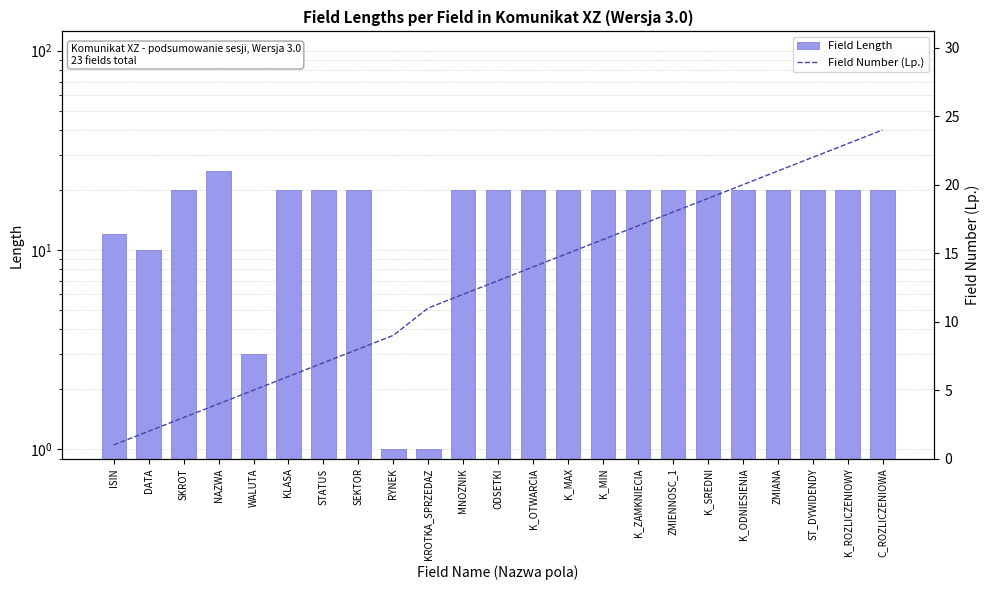

Does the chart contain any negative values?

No